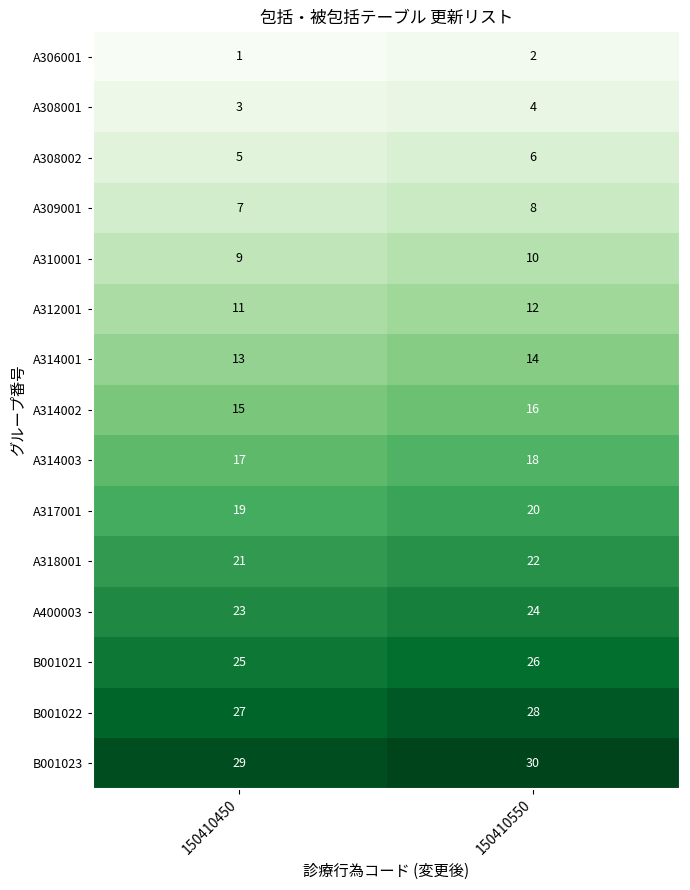

True or false: A310001 has a value of 9 at 150410450.

True